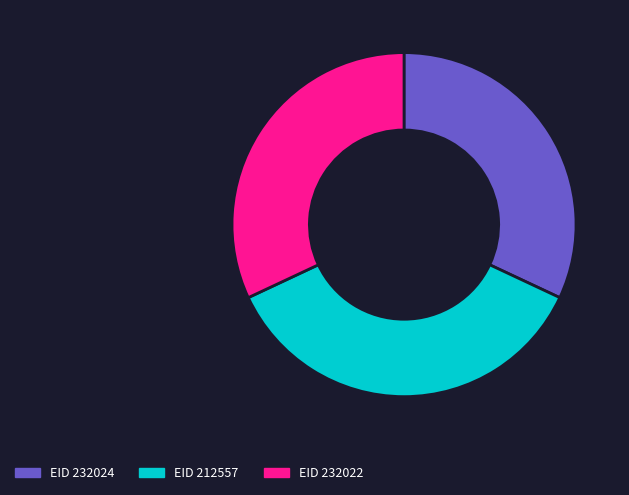

Is there any slice that represents more than half of the pie?

No